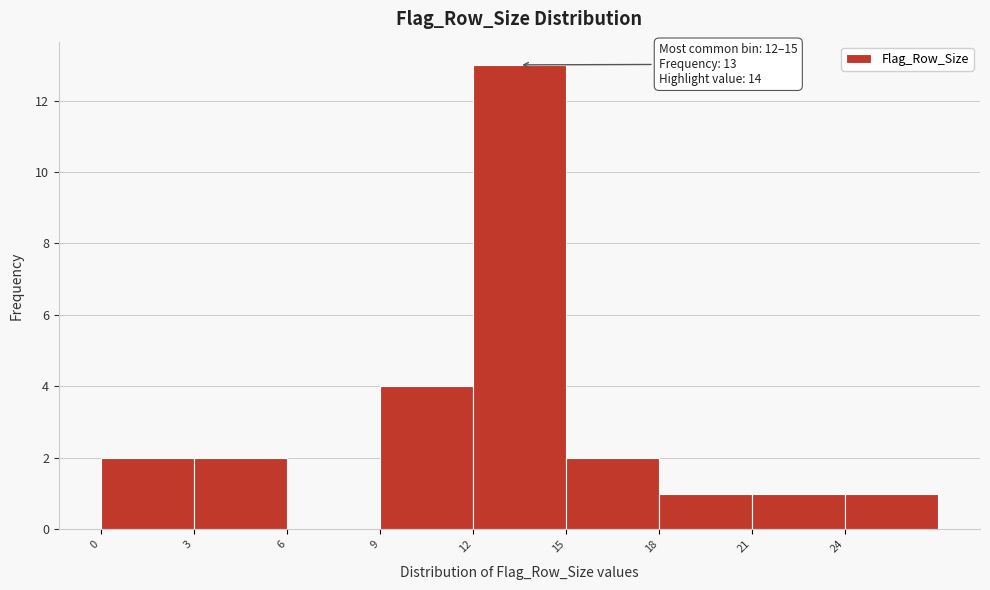

Which range on the x-axis has the tallest bar?

12 to 15